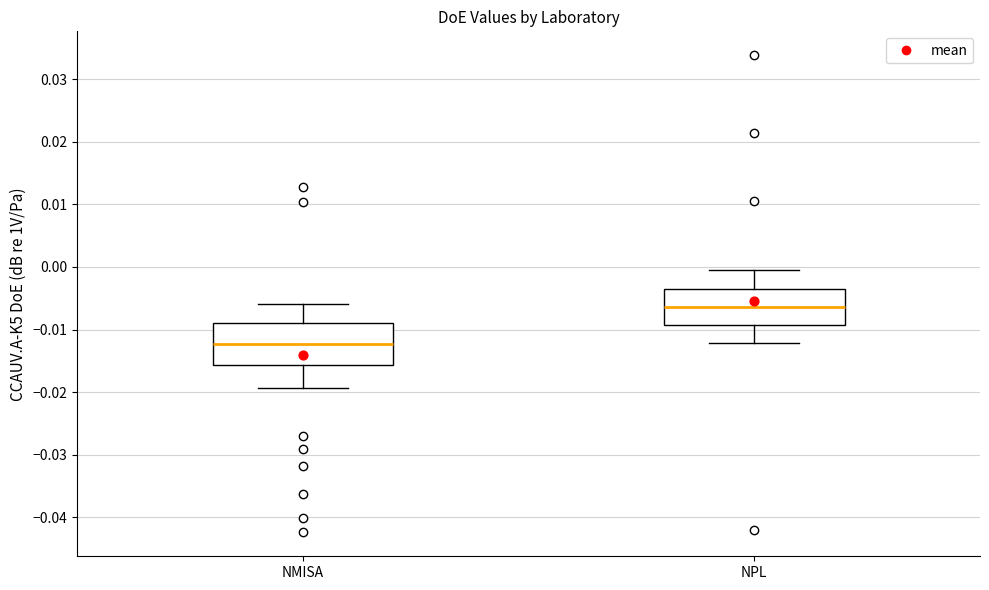

Where is the upper edge of the box for NMISA on the y-axis? The values are not printed on the chart, so give them approximately, as read against the axis.

-0.009